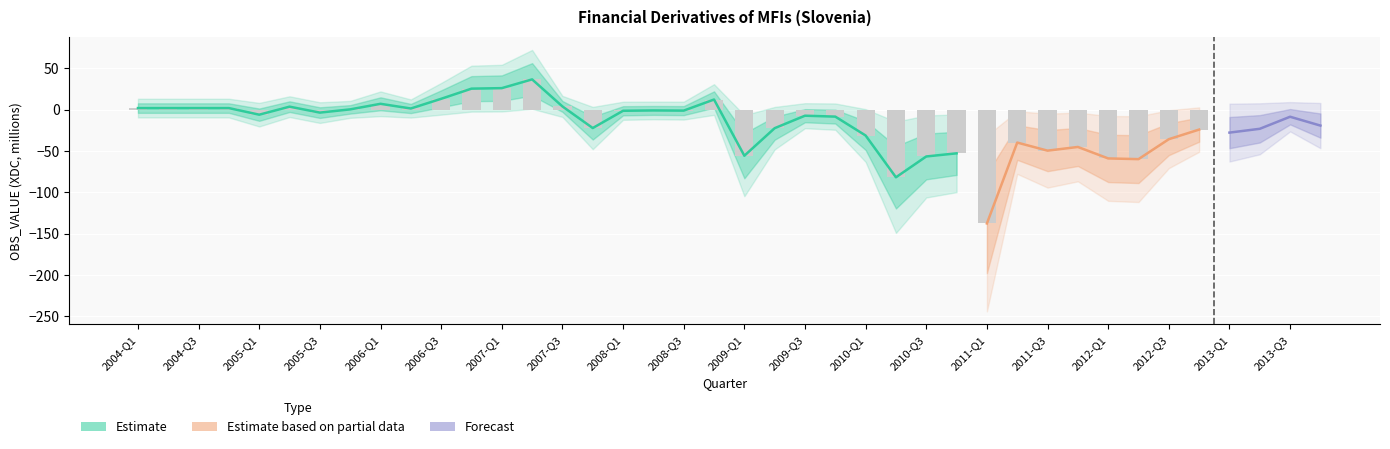

List the labels in order of value, smallest first.

2011-Q1, 2010-Q2, 2012-Q2, 2012-Q1, 2010-Q3, 2009-Q1, 2010-Q4, 2011-Q3, 2011-Q4, 2011-Q2, 2012-Q3, 2010-Q1, 2013-Q1, 2012-Q4, 2013-Q2, 2009-Q2, 2007-Q4, 2013-Q4, 2013-Q3, 2009-Q4, 2009-Q3, 2005-Q1, 2005-Q3, 2008-Q1, 2008-Q3, 2008-Q2, 2005-Q4, 2006-Q2, 2004-Q1, 2004-Q2, 2004-Q3, 2004-Q4, 2005-Q2, 2007-Q3, 2006-Q1, 2008-Q4, 2006-Q3, 2006-Q4, 2007-Q1, 2007-Q2